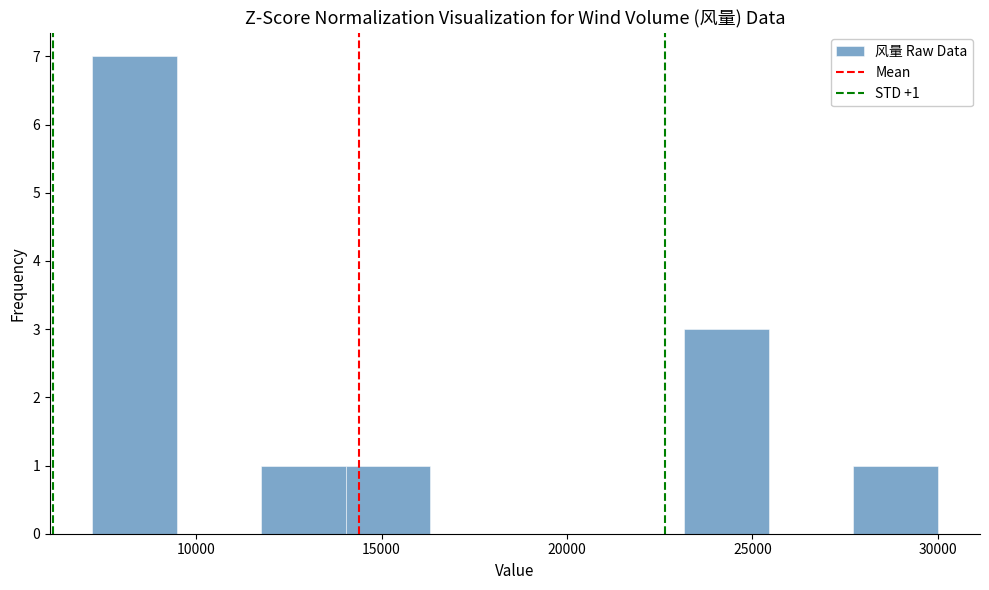

Which range on the x-axis has the tallest bar?

7000 to 9500